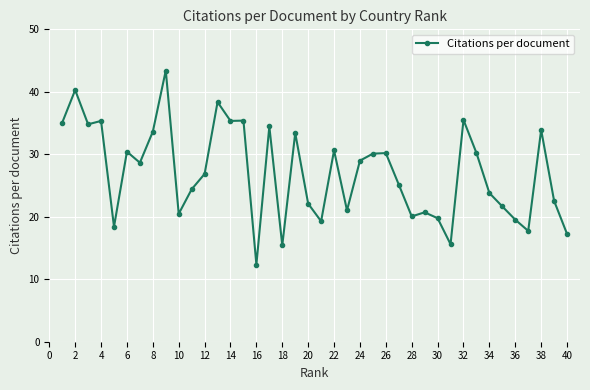

What is the average value?

27.1